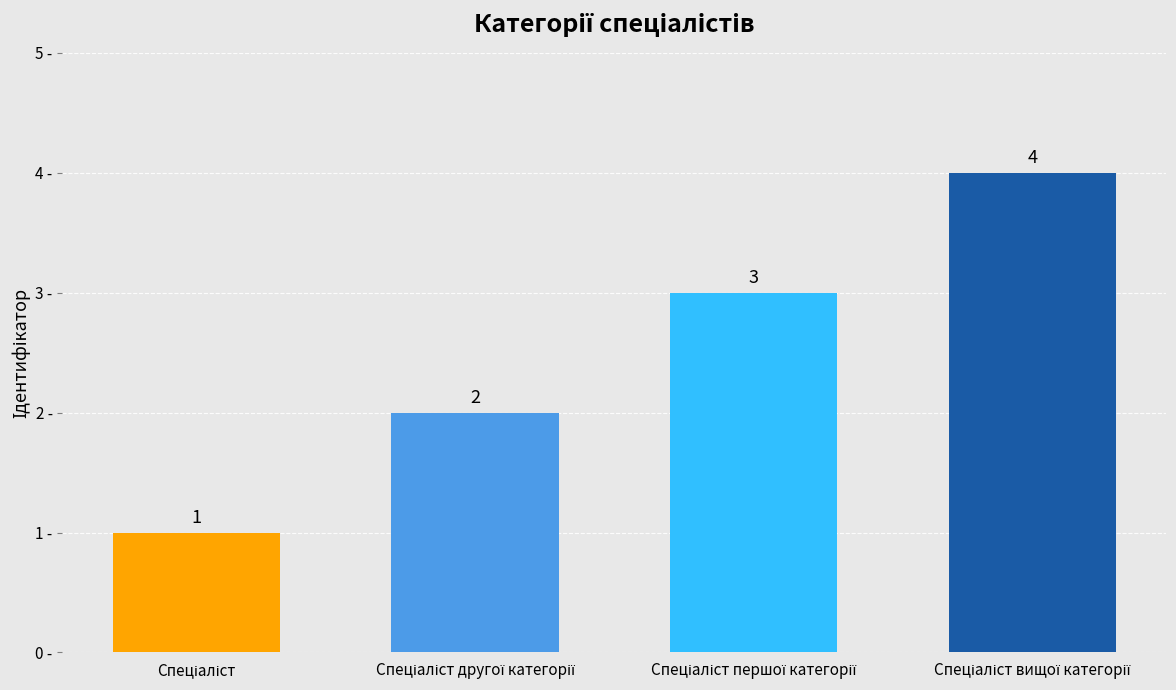

Does the chart contain any negative values?

No